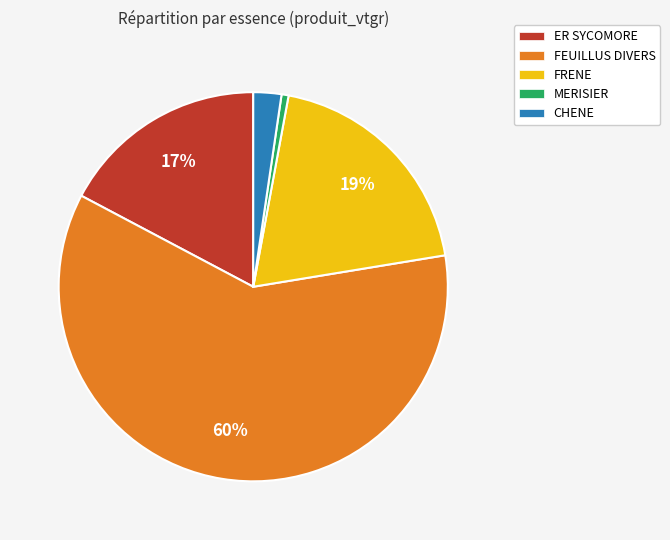

Which slice is the smallest?

MERISIER